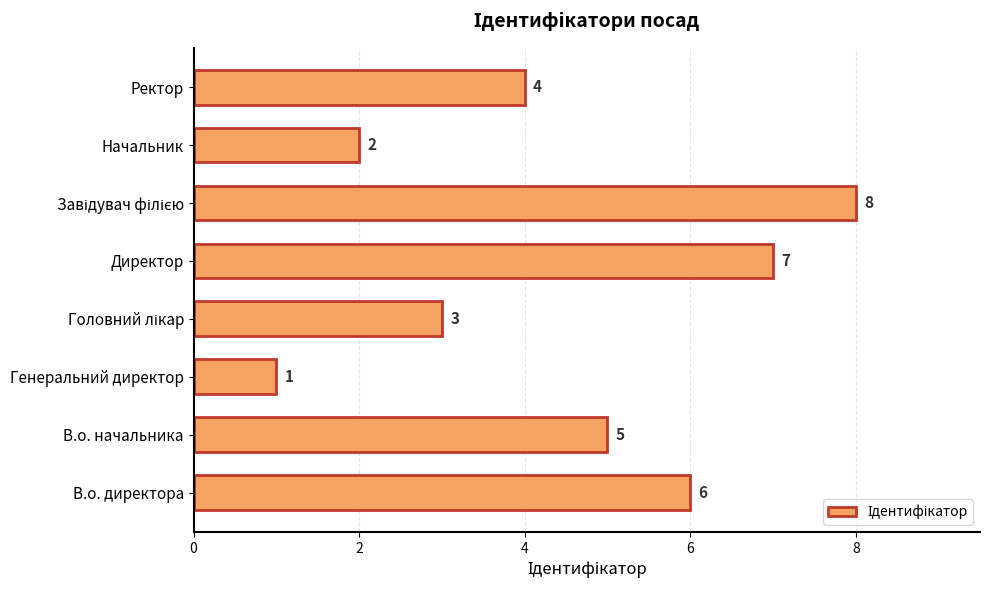

What is the sum of the values at Ректор and Генеральний директор?

5